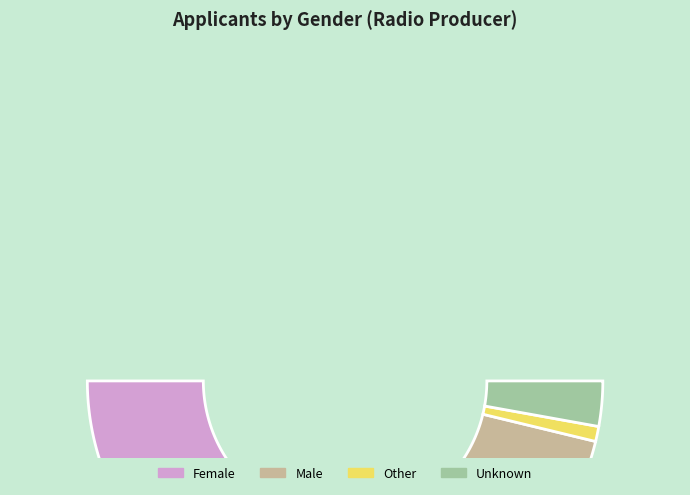

What percentage is NOT represented by Female?

54.7%